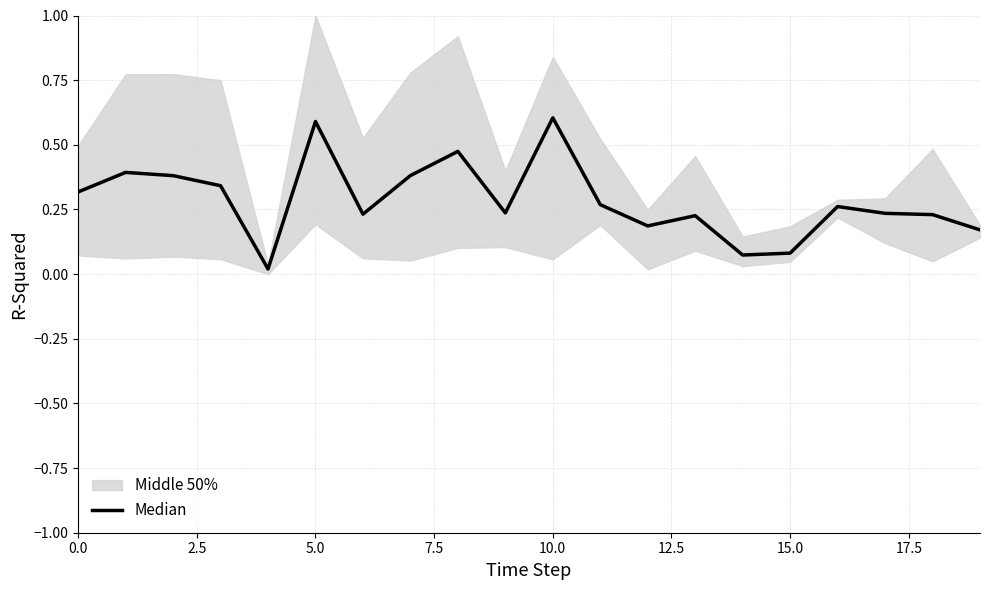

What is the label of the 8th point from the right?

12